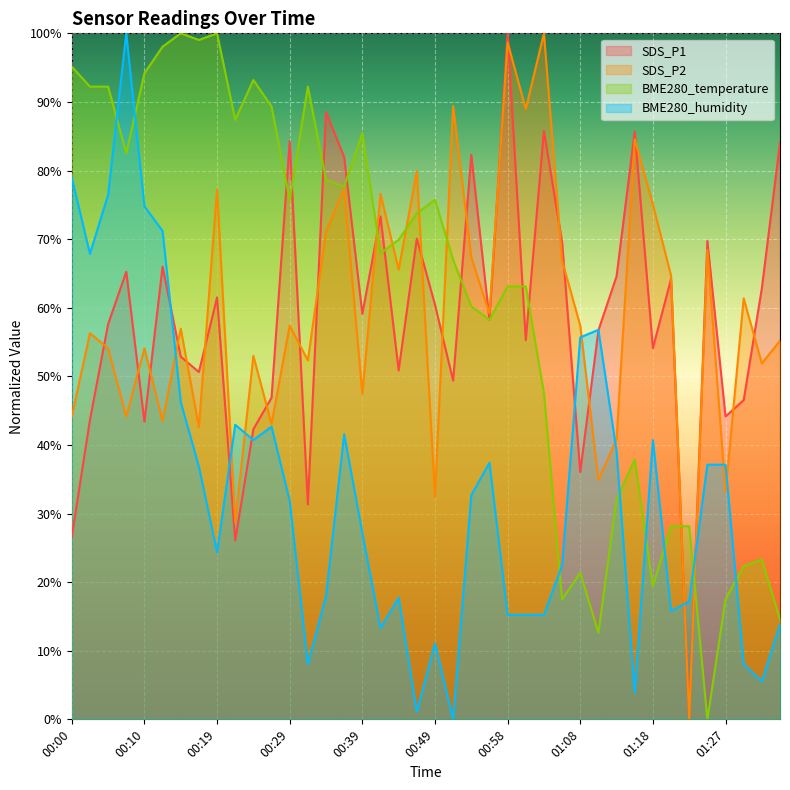

Which label corresponds to the smallest value in the chart?

01:23